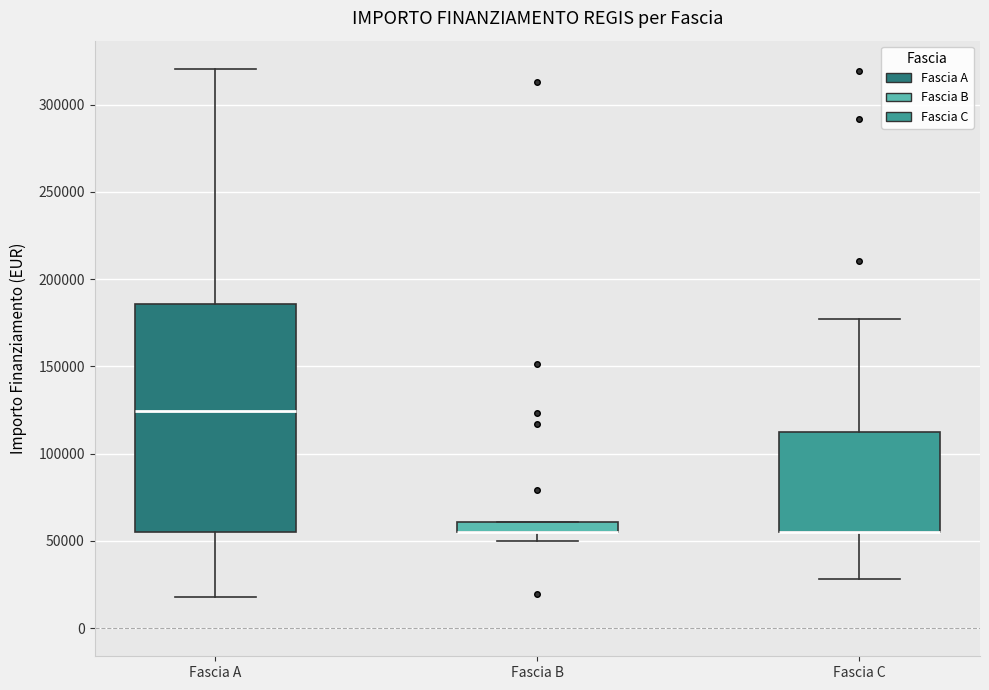

Where is the upper edge of the box for Fascia C on the y-axis? The values are not printed on the chart, so give them approximately, as read against the axis.

110000